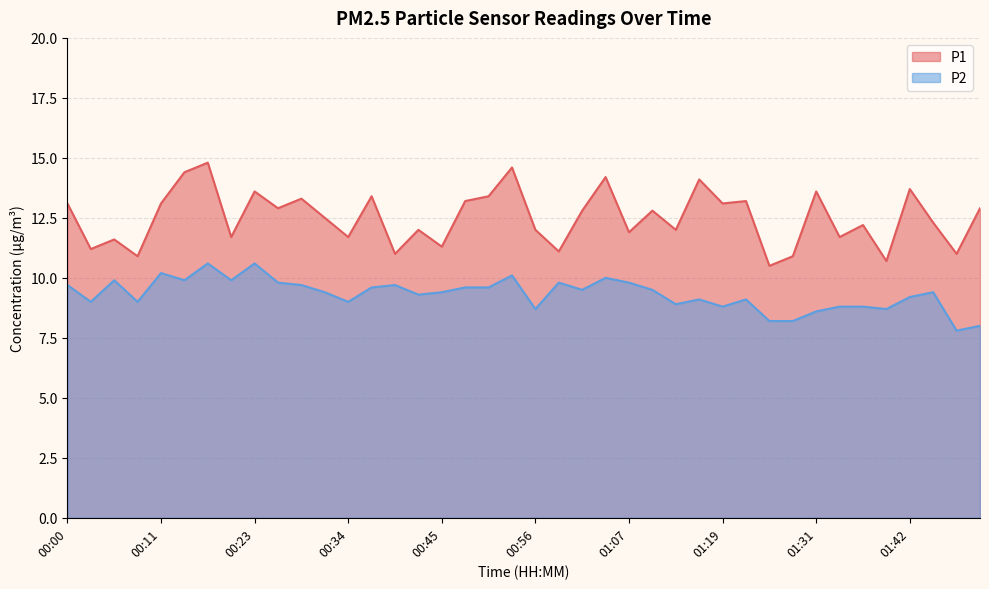

Is the value of P1 at 01:36 greater than the value of P2 at 00:34?

Yes